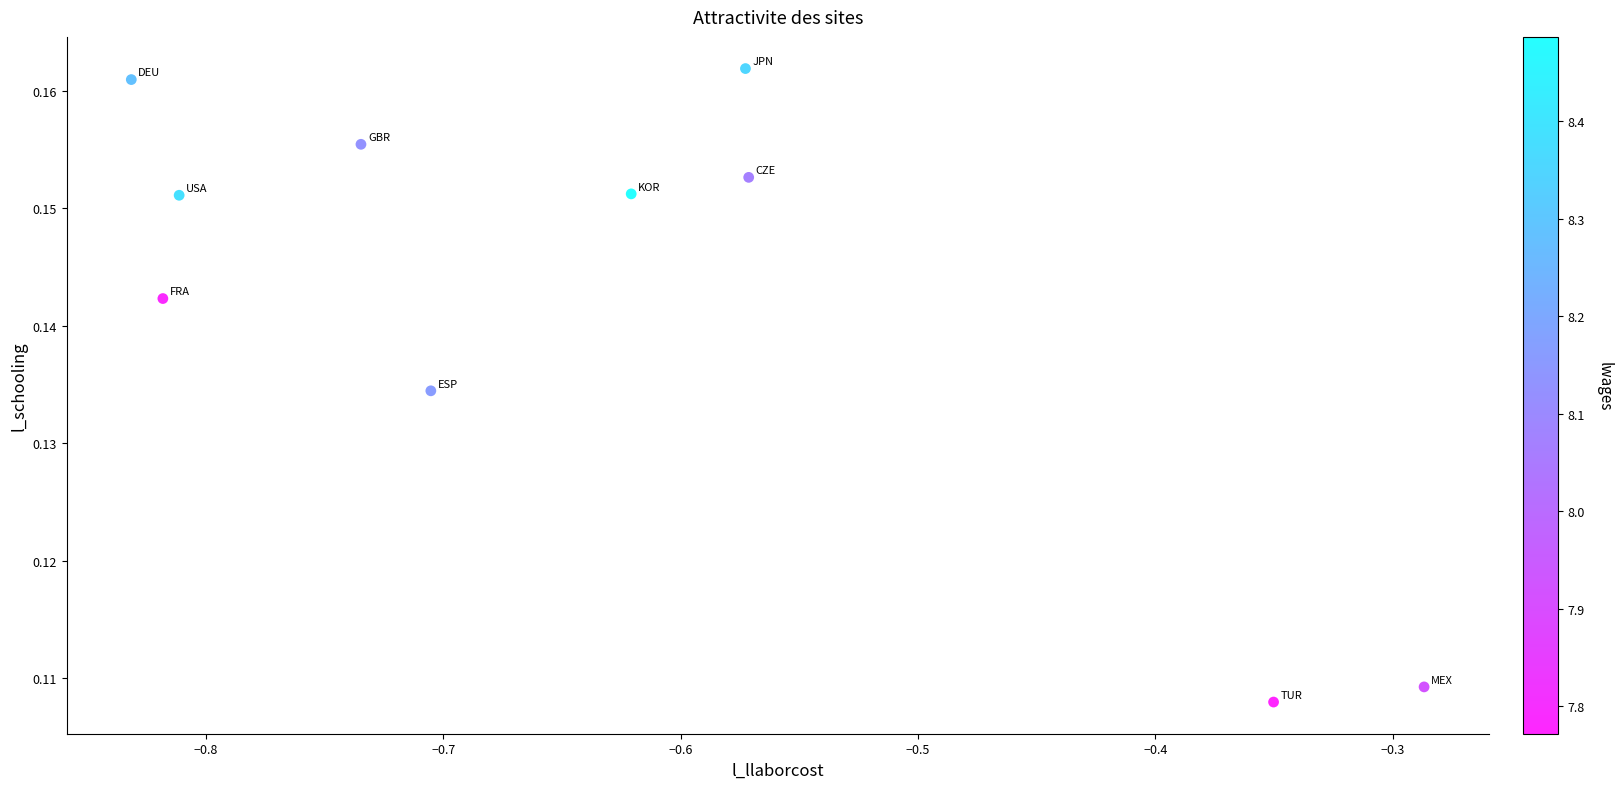

What is the range of X values (max minus min)?

0.5